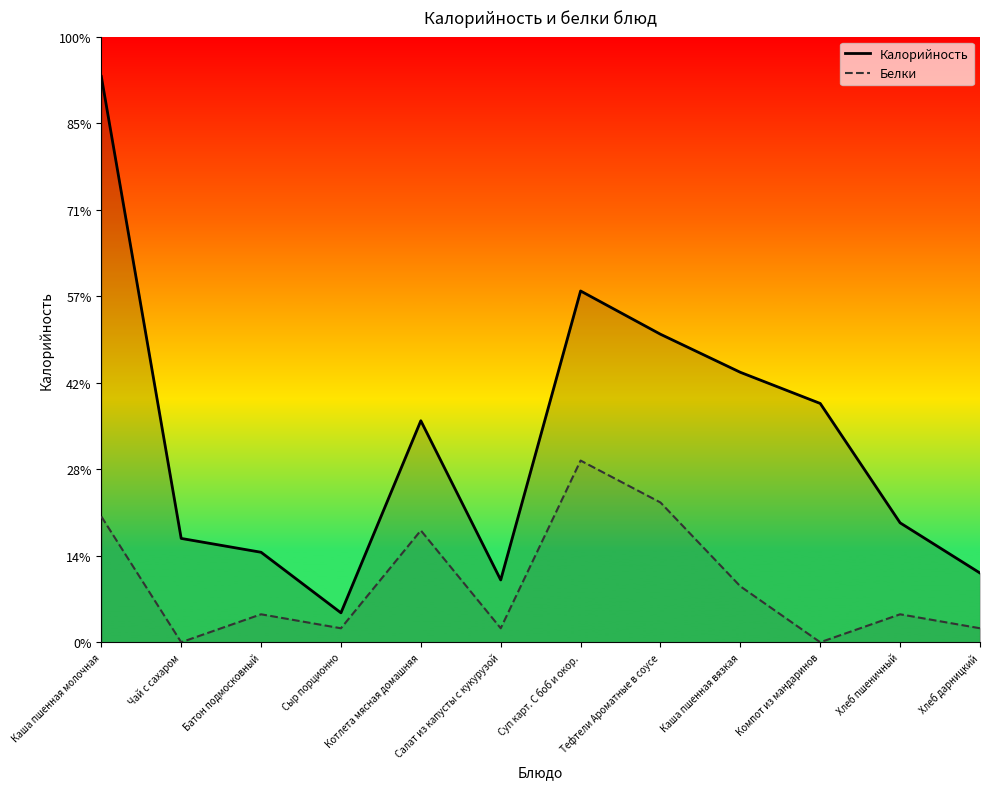

True or false: Белки and Калорийность cross at least once.

False